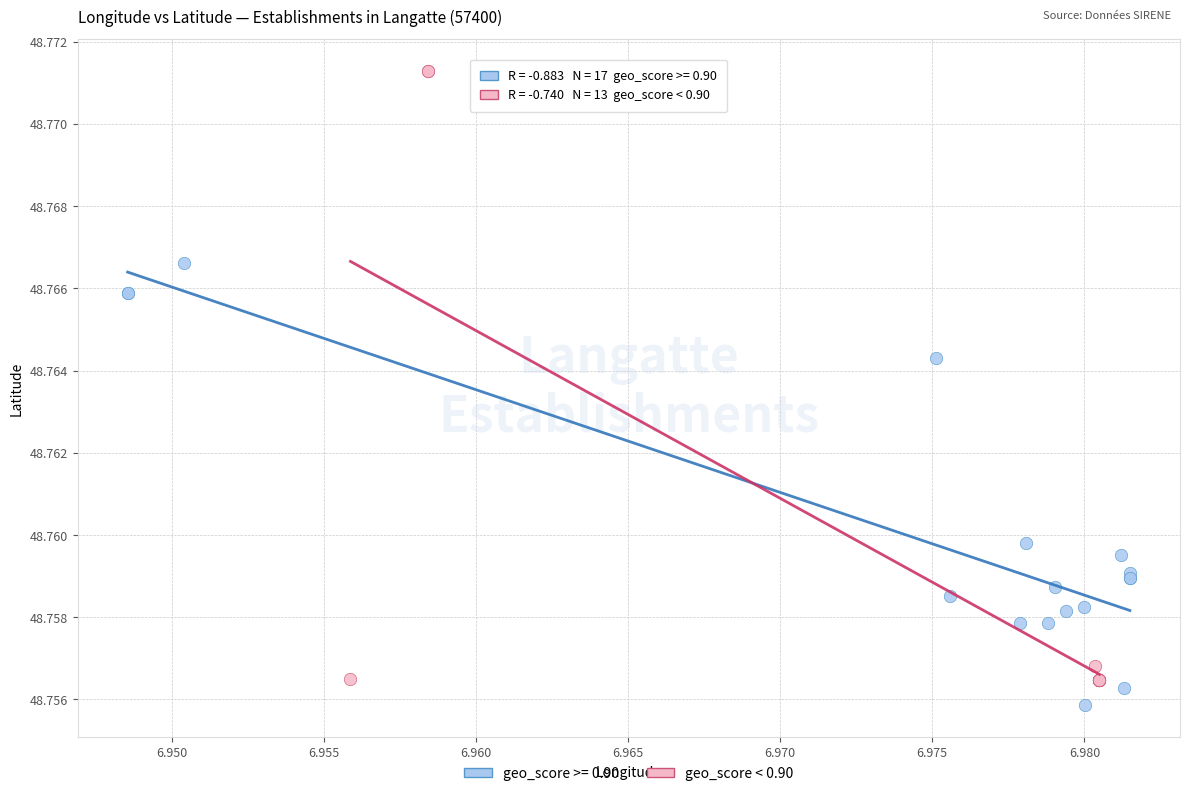

Which series reaches the maximum Y coordinate?

geo_score < 0.90